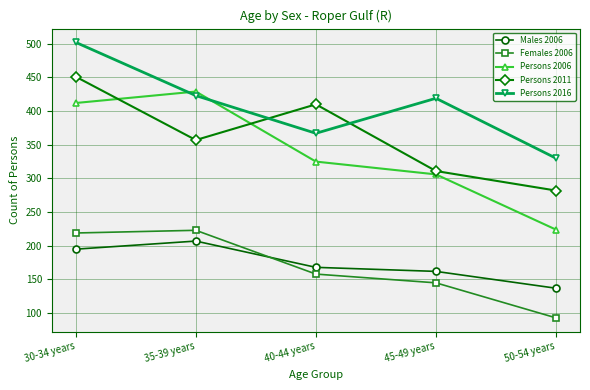

Is it true that Persons 2006 equals 306 at 45-49 years?

True